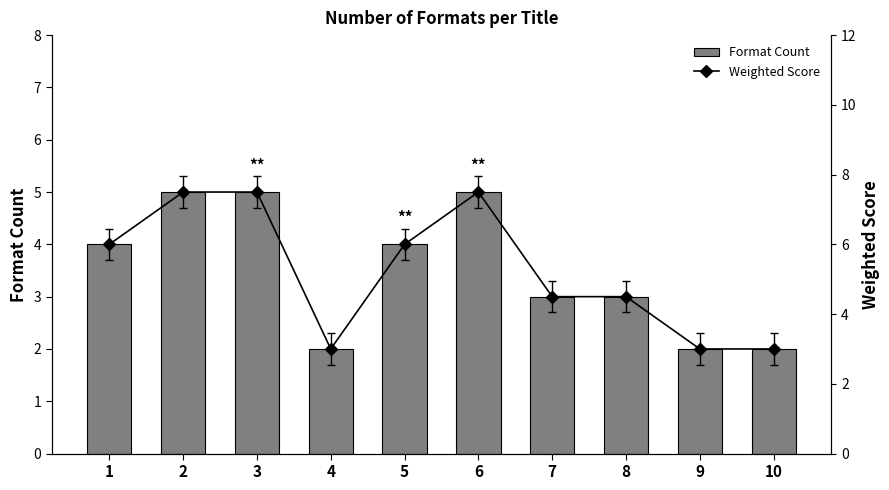

What is the sum of all Format Count values?

35